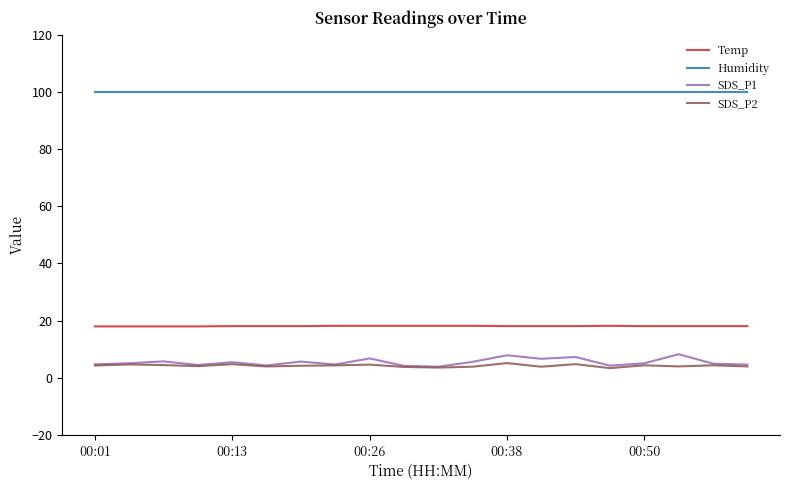

Does the chart have visible grid lines?

No